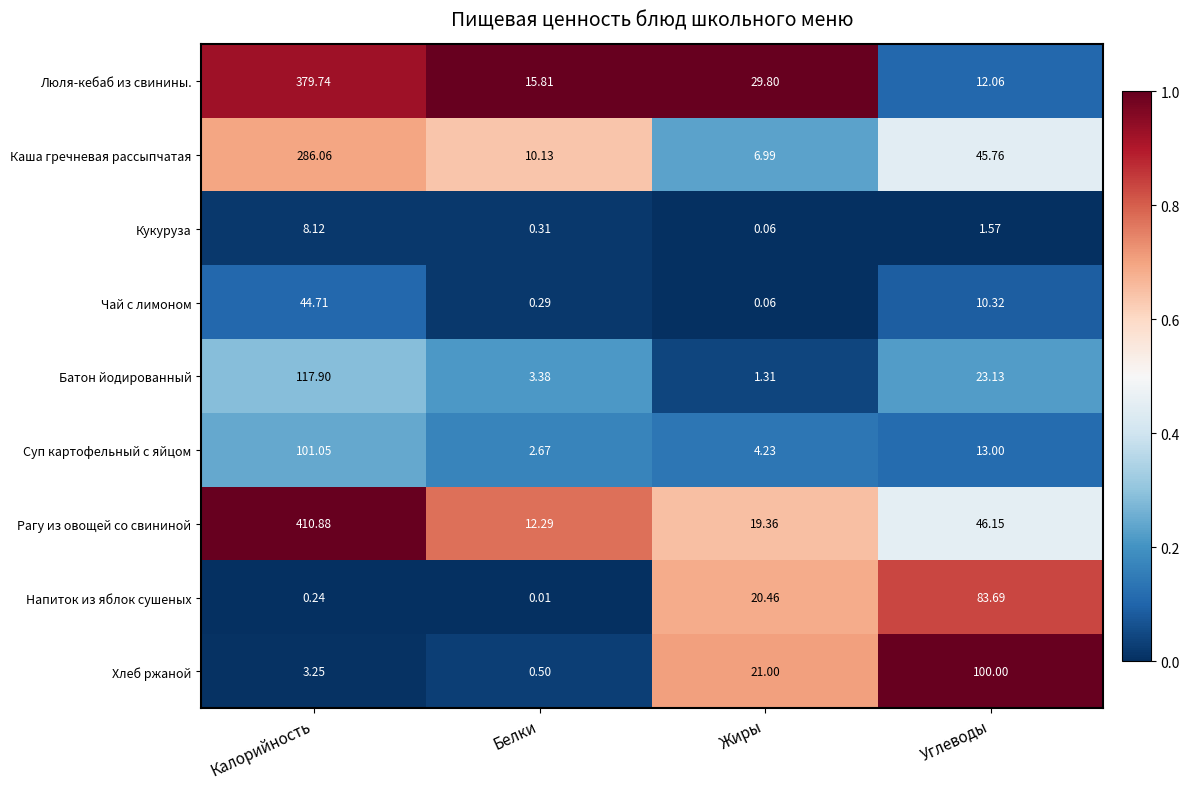

Which series changed the most between Калорийность and Углеводы?

Люля-кебаб из свинины.